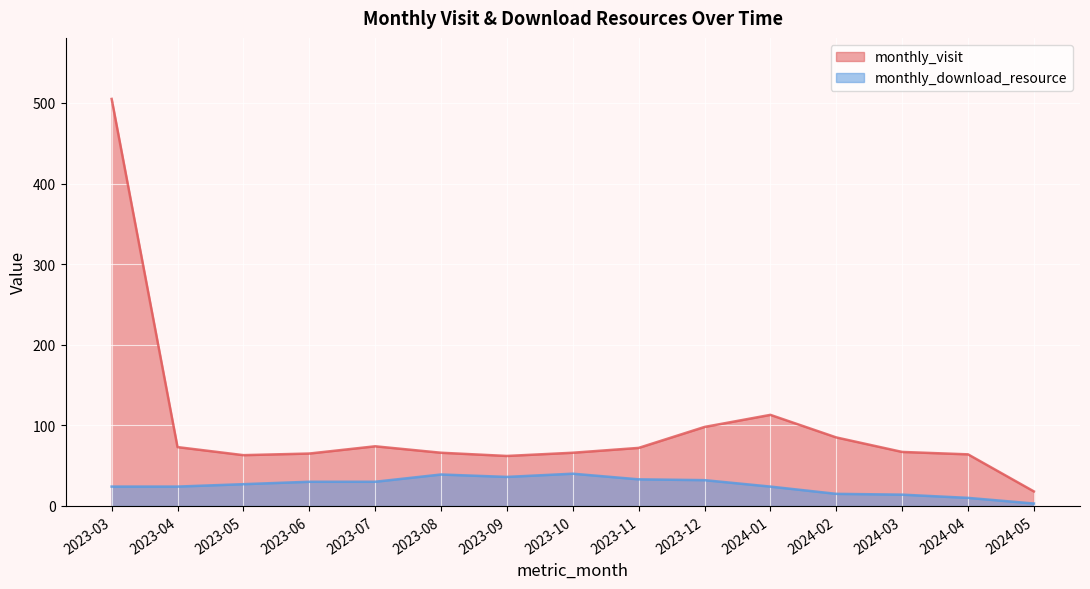

True or false: monthly_download_resource has a value of 5 at 2024-05.

False